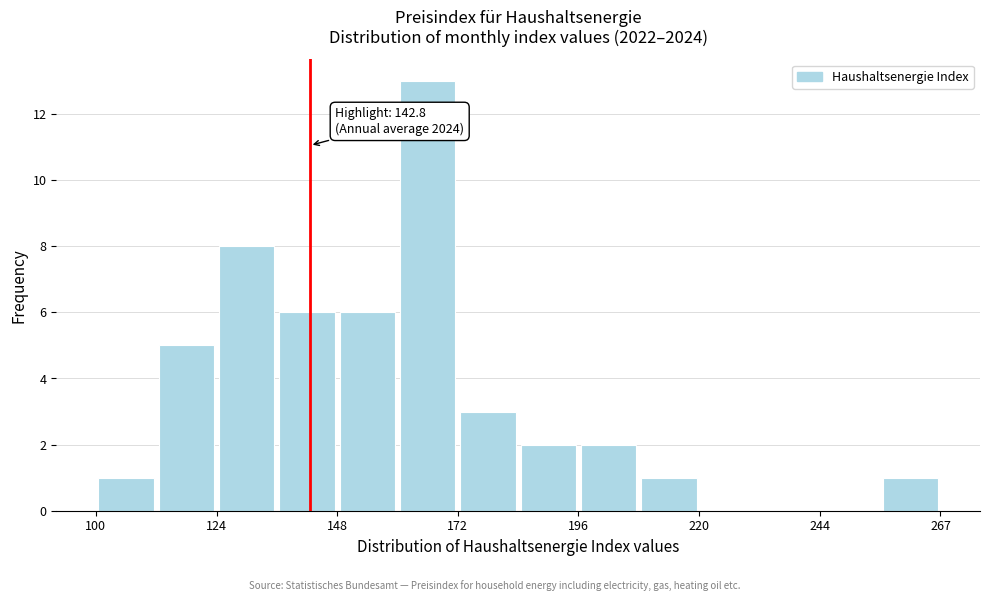

Read against the x-axis, roughly where is the centre of the tallest bar?

165